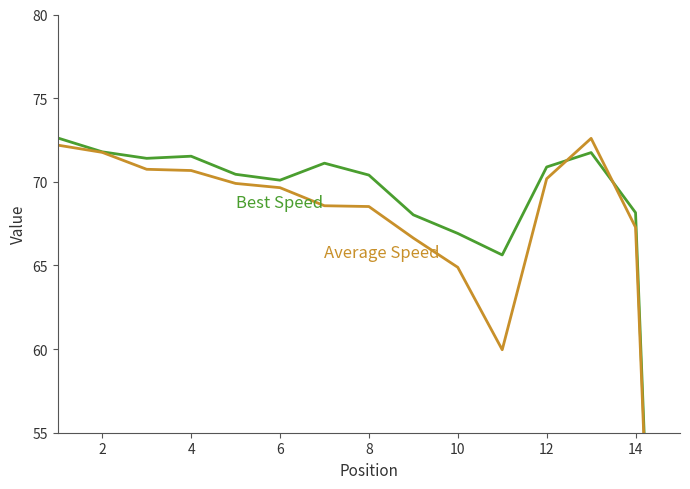

At which category does the chart reach its minimum across all series?

14